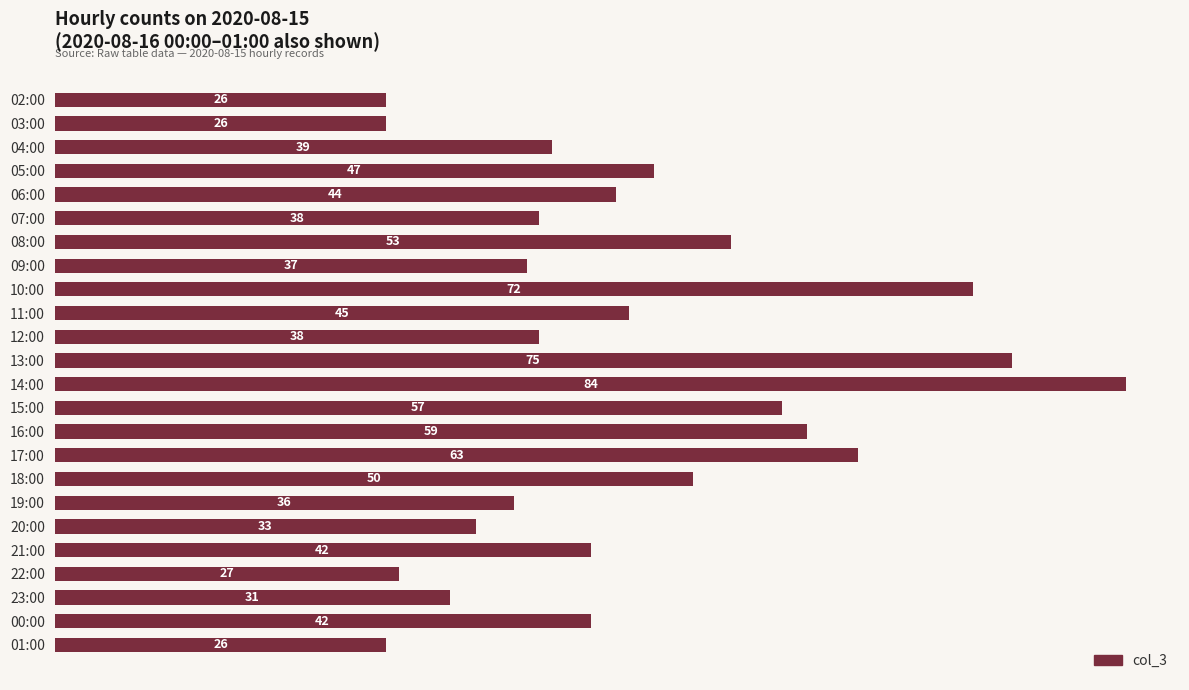

Is it true that the value at 16:00 is 59?

True